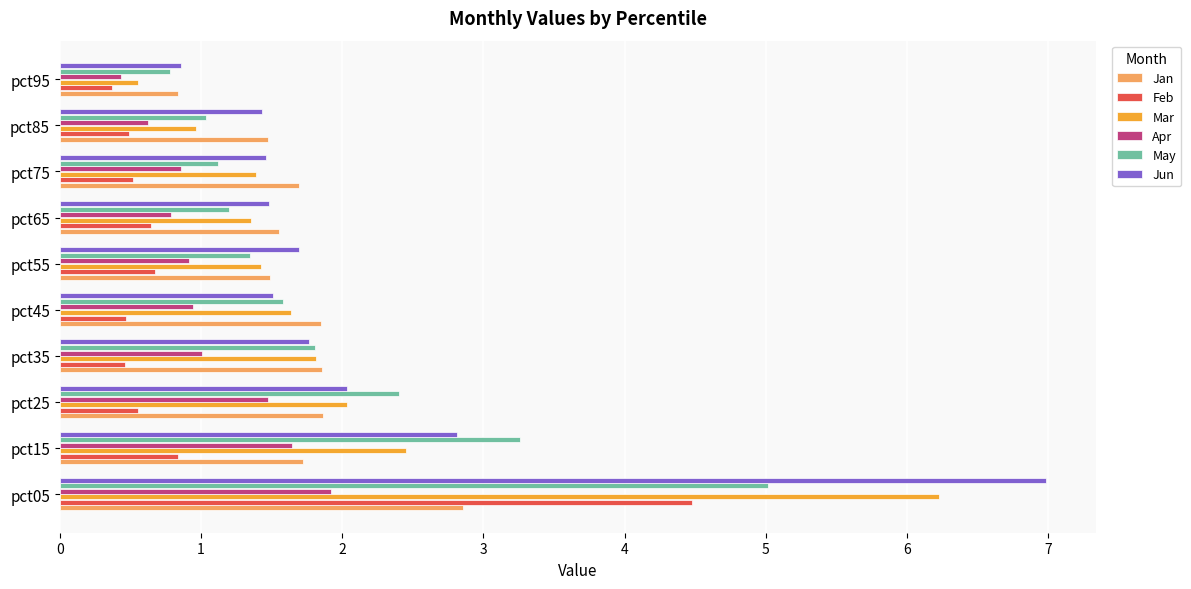

How many data points does each series have?

10